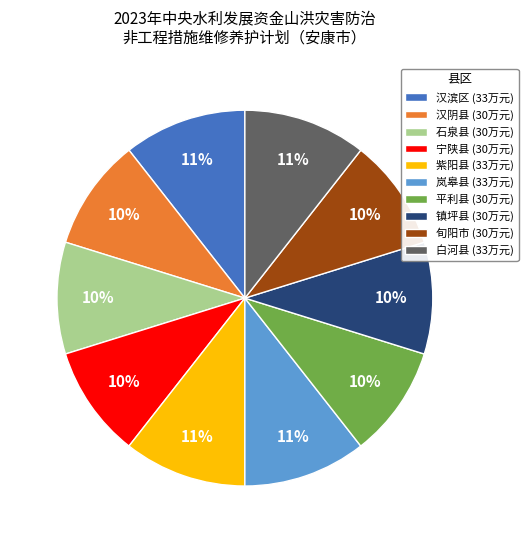

What is the ratio of the value at 旬阳市 (30万元) to the value at 石泉县 (30万元)?

1.0